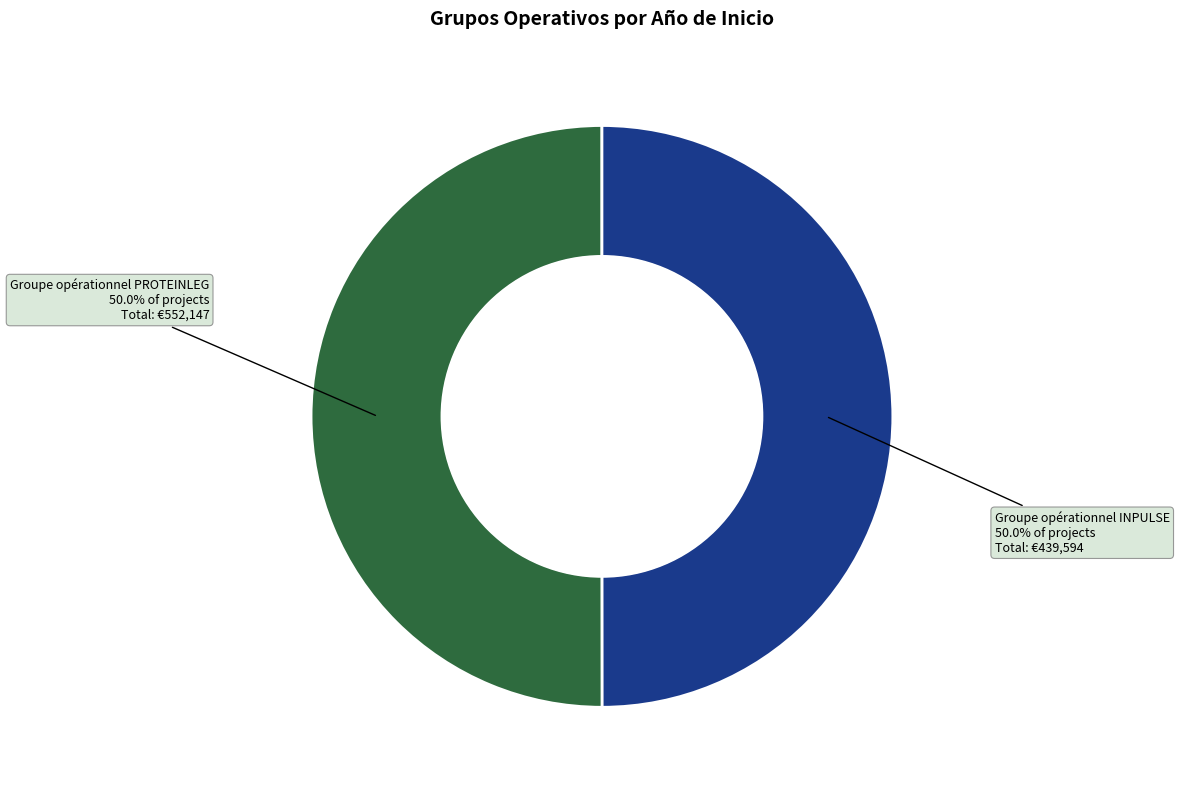

How many segments does this pie chart have?

2